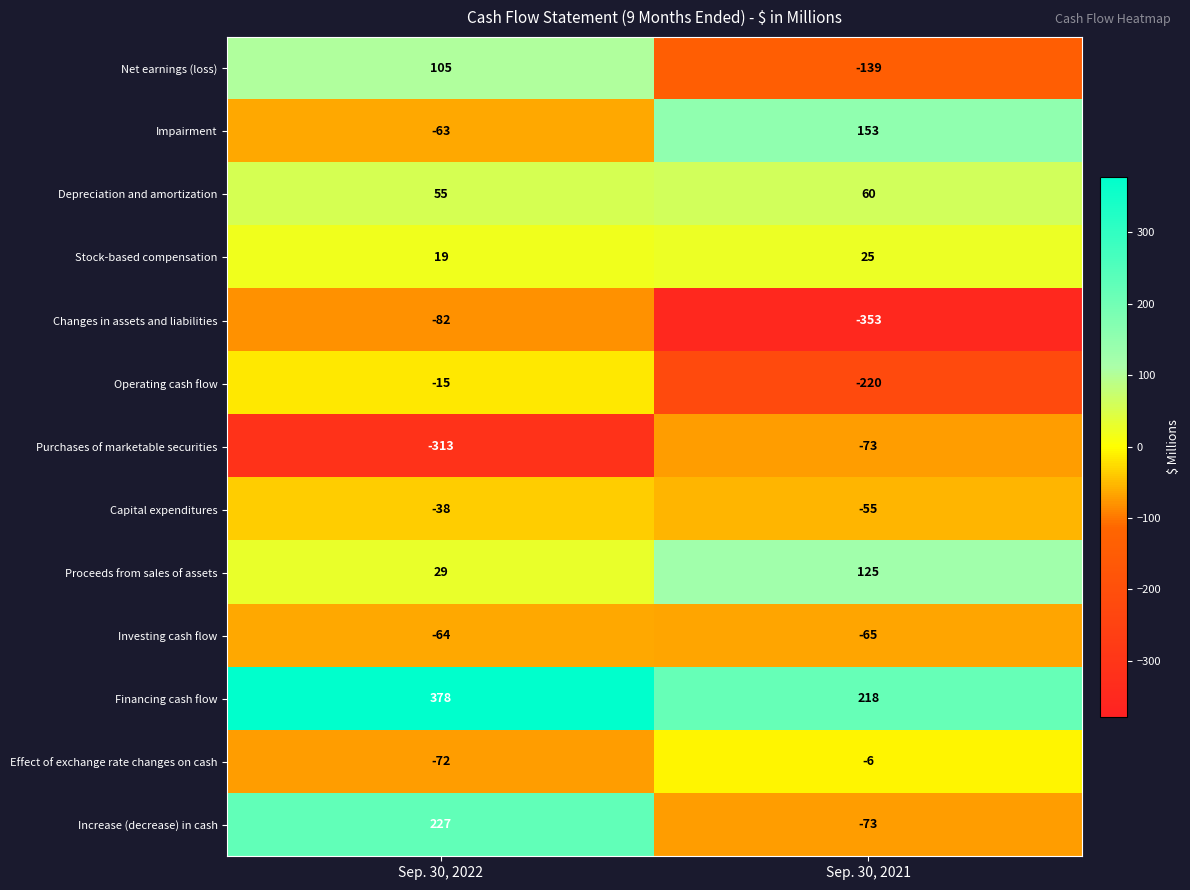

Reading left to right, list all the values displayed in this chart.

Net earnings (loss): 105	-139
Impairment: -63	153
Depreciation and amortization: 55	60
Stock-based compensation: 19	25
Changes in assets and liabilities: -82	-353
Operating cash flow: -15	-220
Purchases of marketable securities: -313	-73
Capital expenditures: -38	-55
Proceeds from sales of assets: 29	125
Investing cash flow: -64	-65
Financing cash flow: 378	218
Effect of exchange rate changes on cash: -72	-6
Increase (decrease) in cash: 227	-73